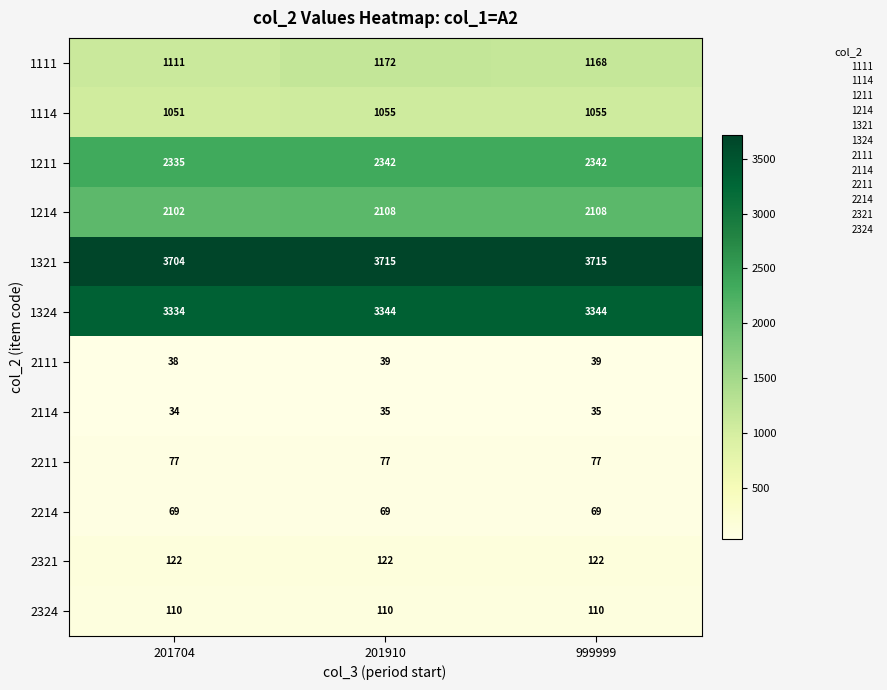

Is it true that 1111 equals 1168 at 999999?

True